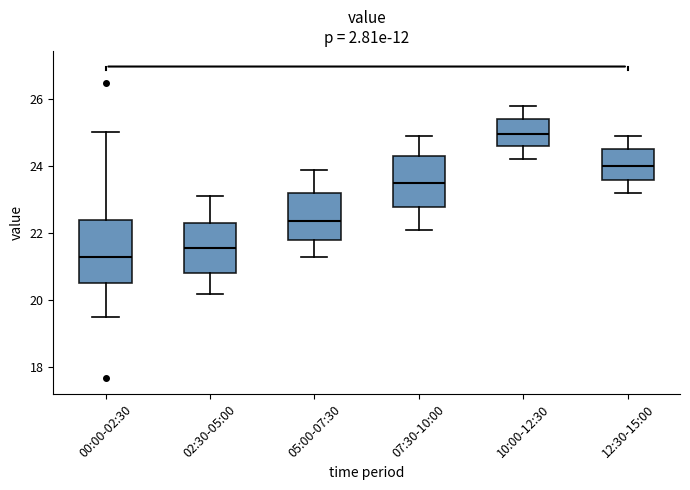

Which box is the tallest, from its lower edge to its upper edge?

00:00-02:30